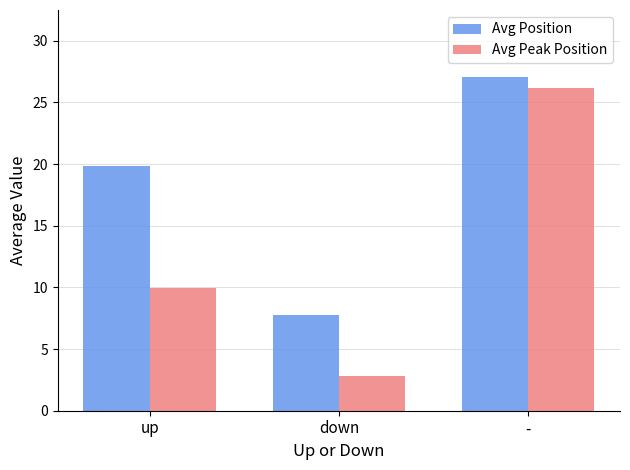

Which series has the largest range (max minus min)?

Avg Peak Position